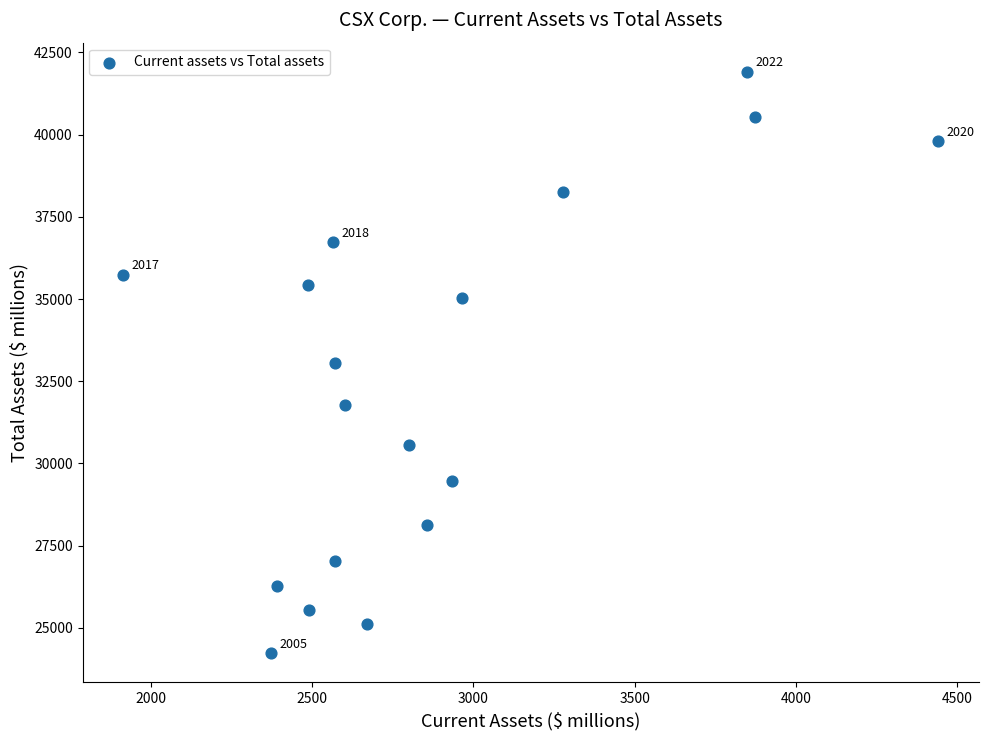

What is the range of Y values (max minus min)?

17680